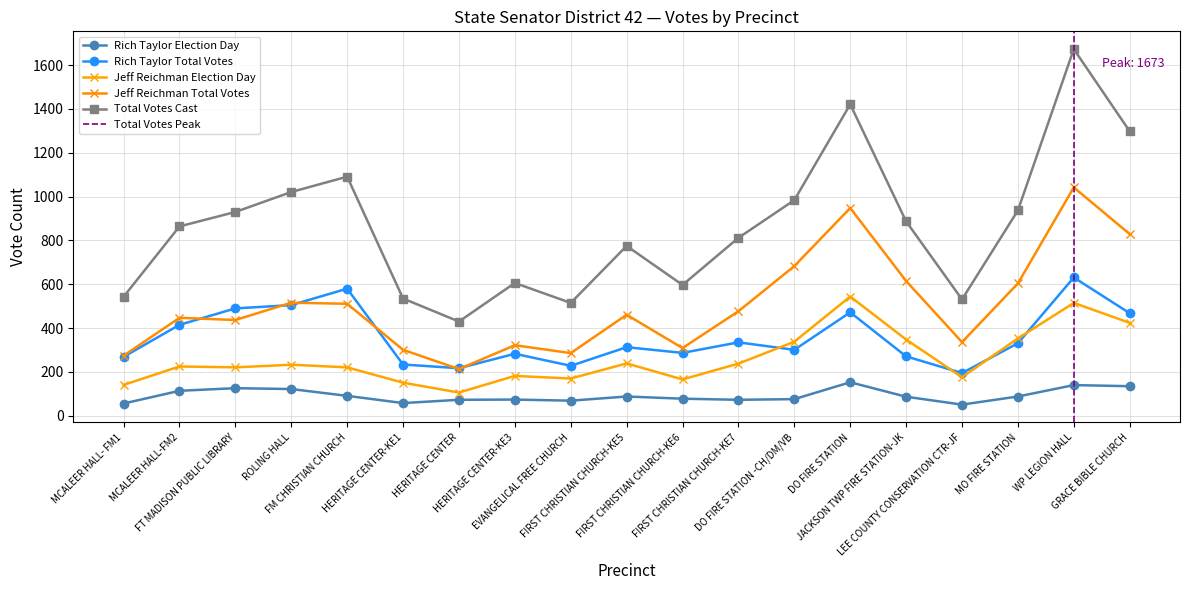

The Rich Taylor Total Votes series shows 313 at GRACE BIBLE CHURCH. True or false?

False